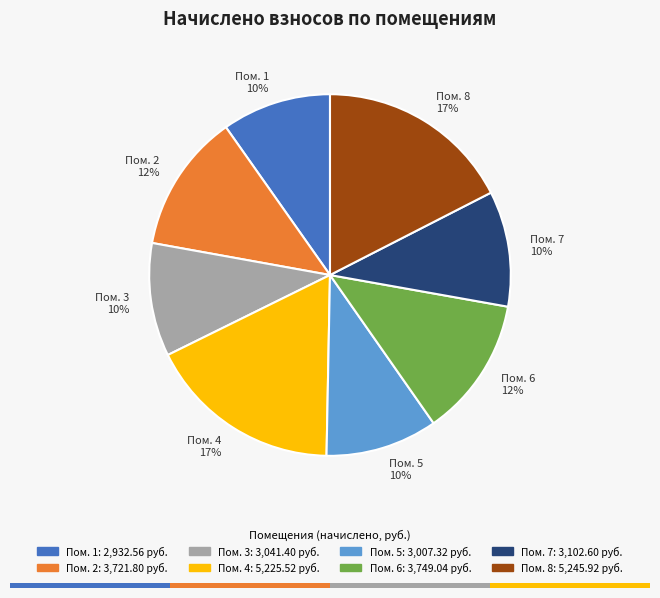

What is the smallest slice in the pie chart?

1